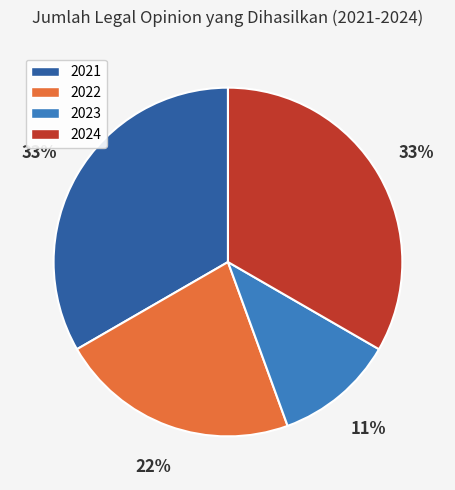

Is it true that 2024 is 33% of the pie?

True